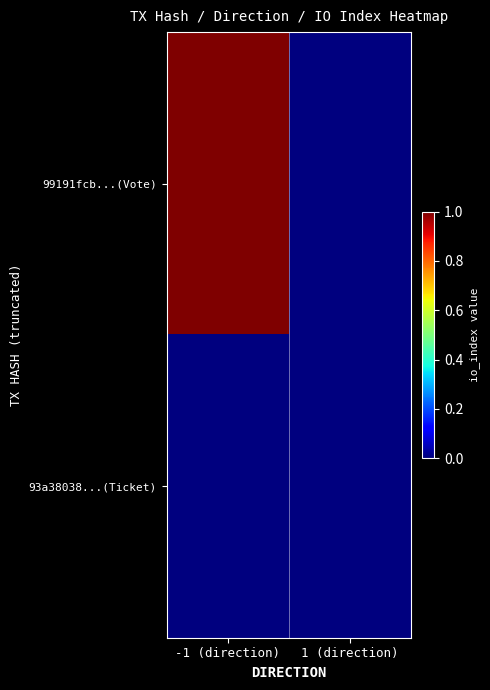

How many distinct data groups are displayed?

2